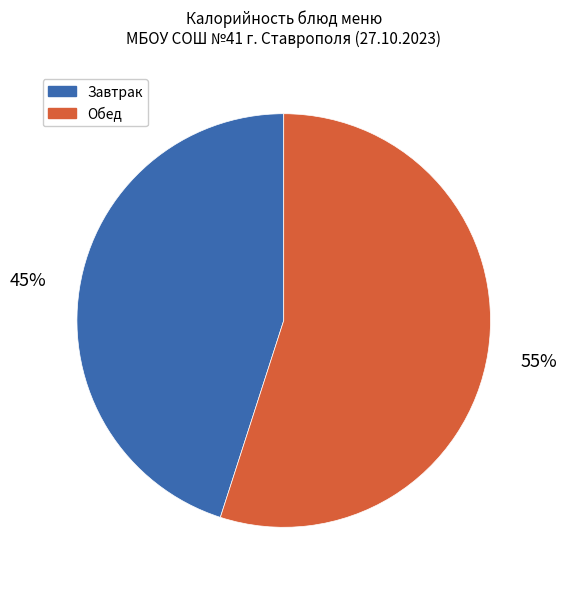

To the nearest percent, what is the average slice percentage?

50%